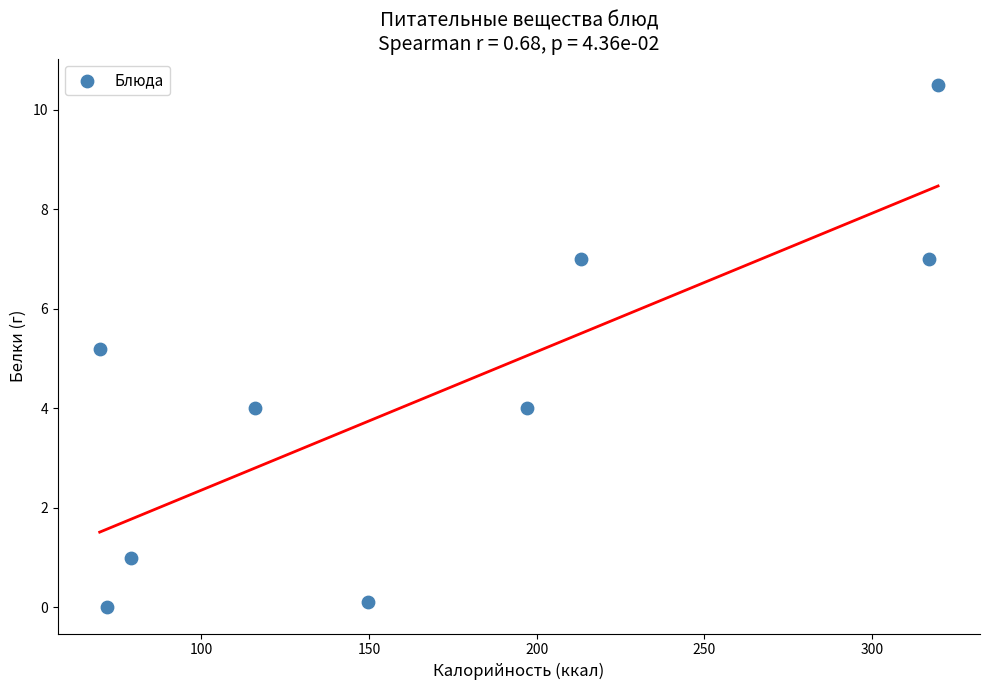

What Y value in the scatter plot is closest to 5?

5.2